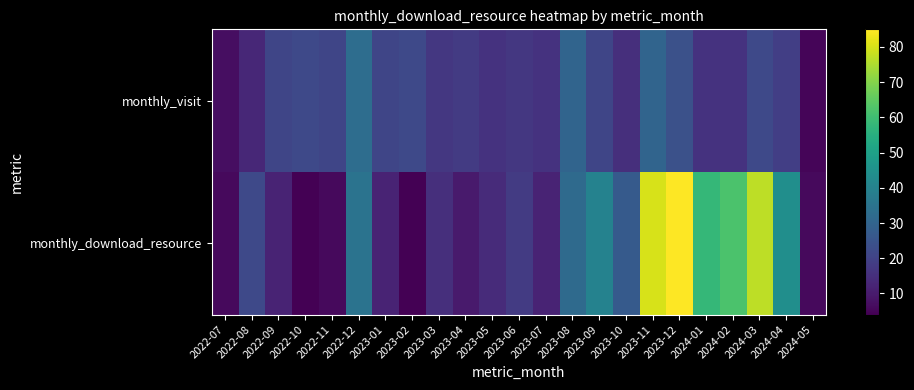

What is the total value across all series at 2023-08?

62